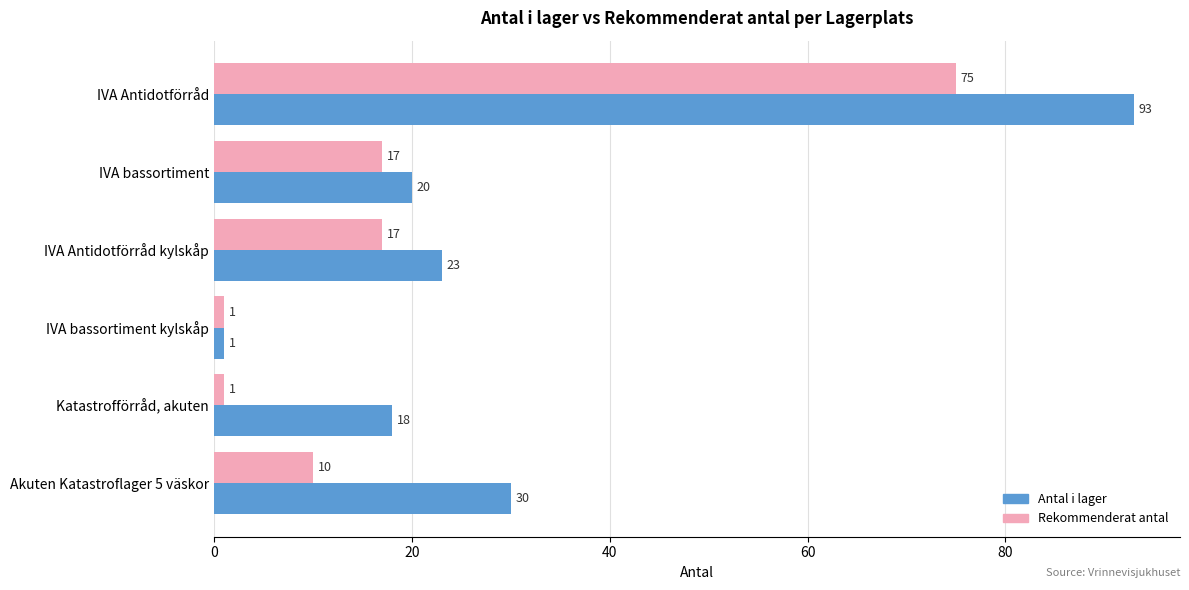

Which series has the widest spread of values?

Antal i lager